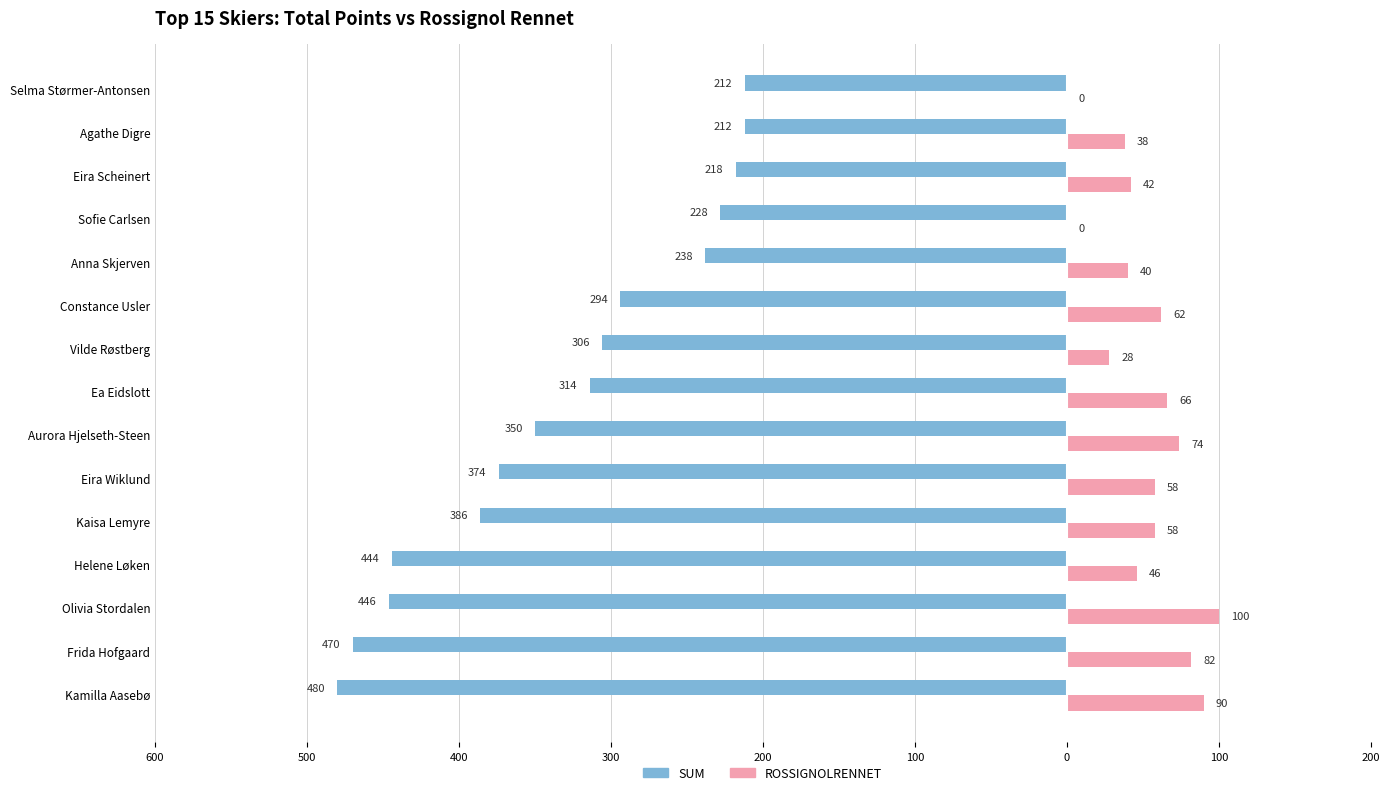

What are all the series names shown in the legend?

SUM, ROSSIGNOLRENNET